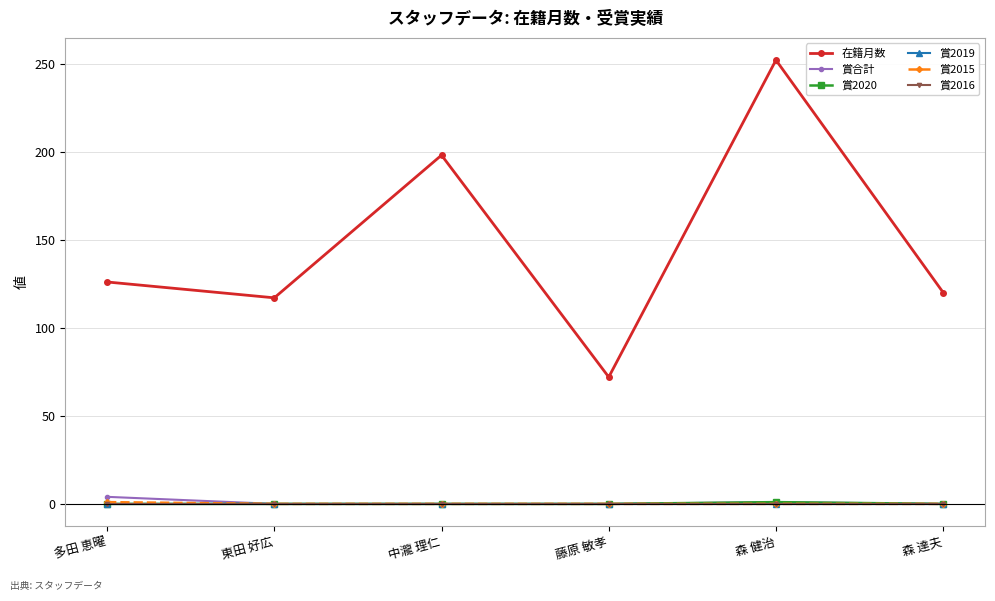

Rank the categories by 賞合計 value from lowest to highest.

東田 好広, 中瀧 理仁, 藤原 敏孝, 森 達夫, 森 健治, 多田 恵曜